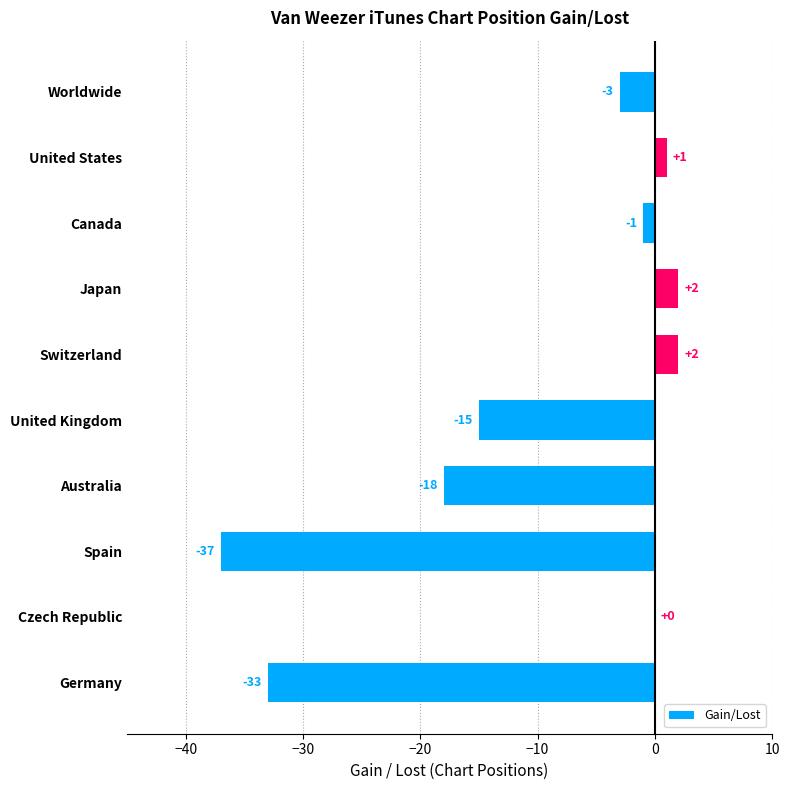

What is the greatest value displayed?

2